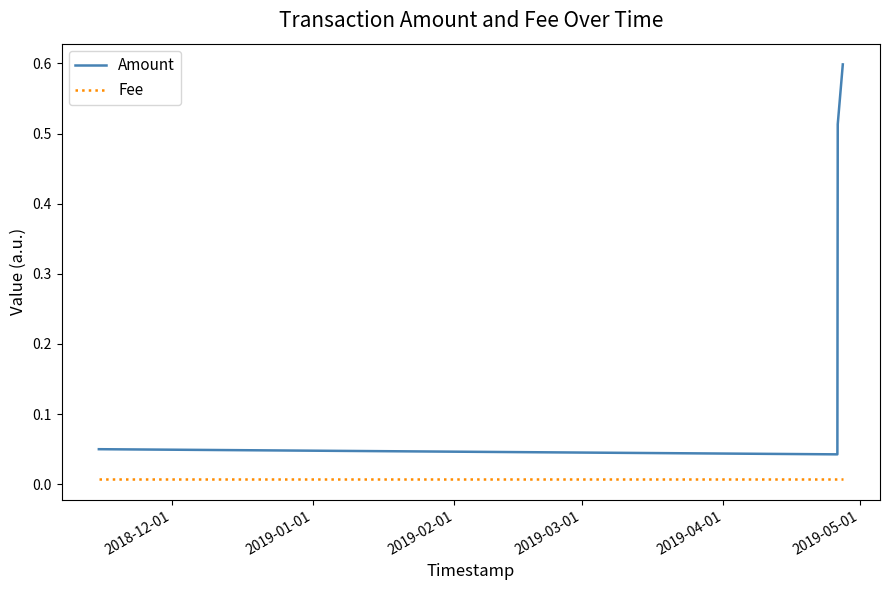

What is the maximum value shown in the chart?

0.6